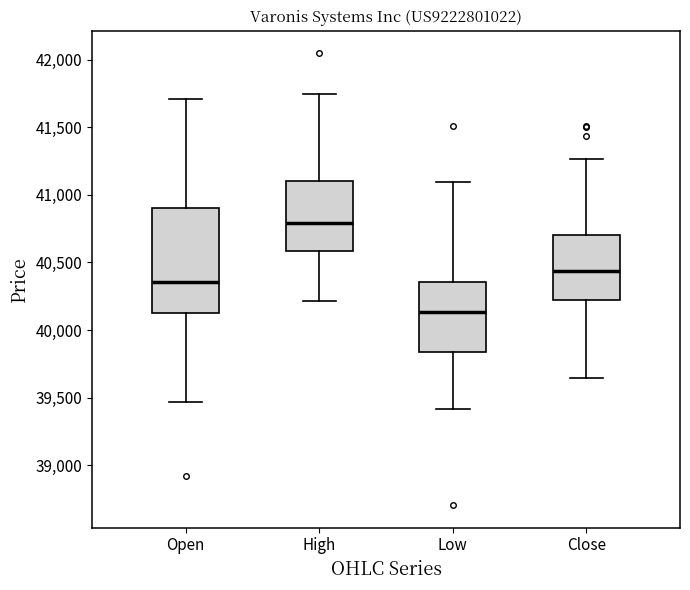

Reading left to right, read every box against the y-axis: the position of its median line, the range the box covers, and the ends of its whiskers. The values are not printed on the chart, so give them approximately, as read against the axis.

Open: median 40350, box 40100 to 40900, whiskers 39450 to 41700
High: median 40800, box 40600 to 41100, whiskers 40200 to 41750
Low: median 40150, box 39850 to 40350, whiskers 39400 to 41100
Close: median 40450, box 40200 to 40700, whiskers 39650 to 41250